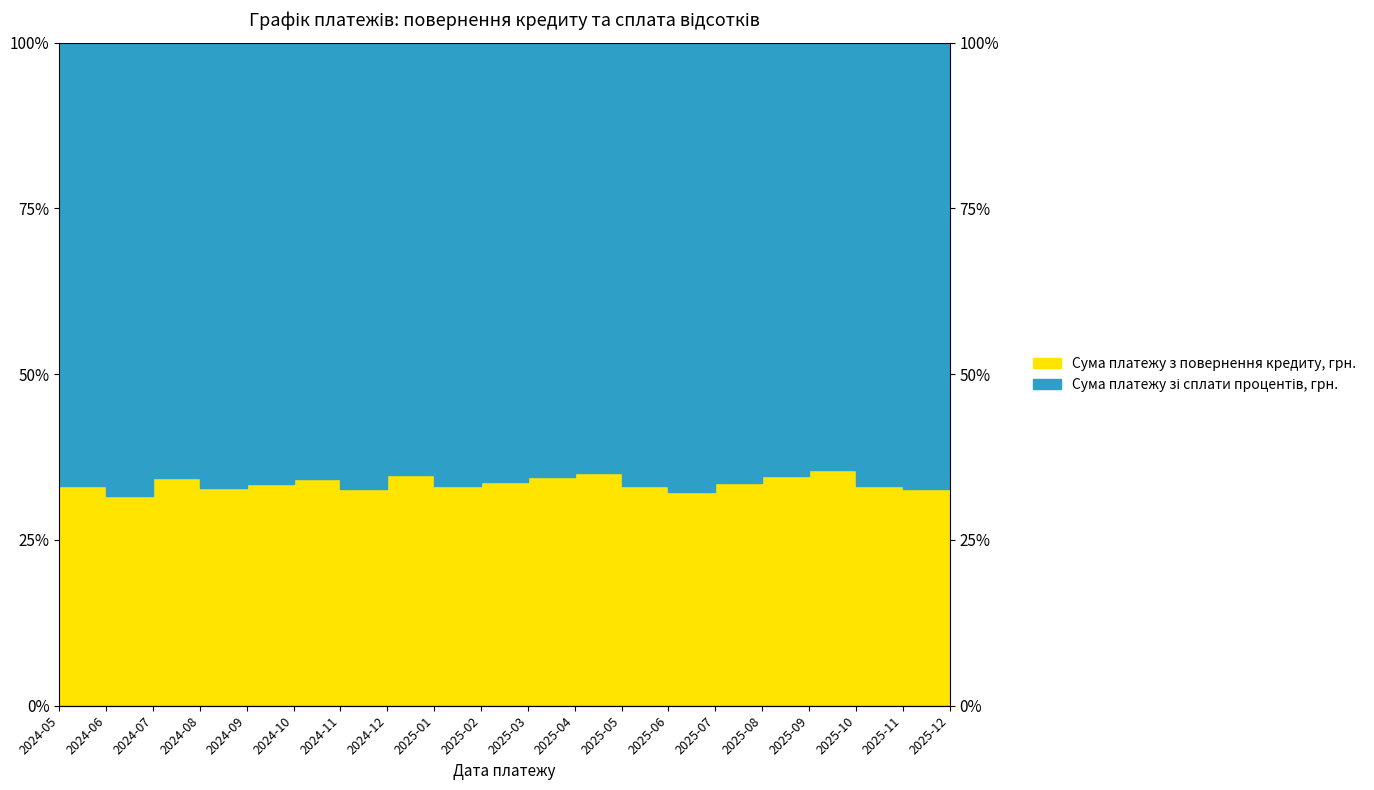

How many data points are above 33?

15